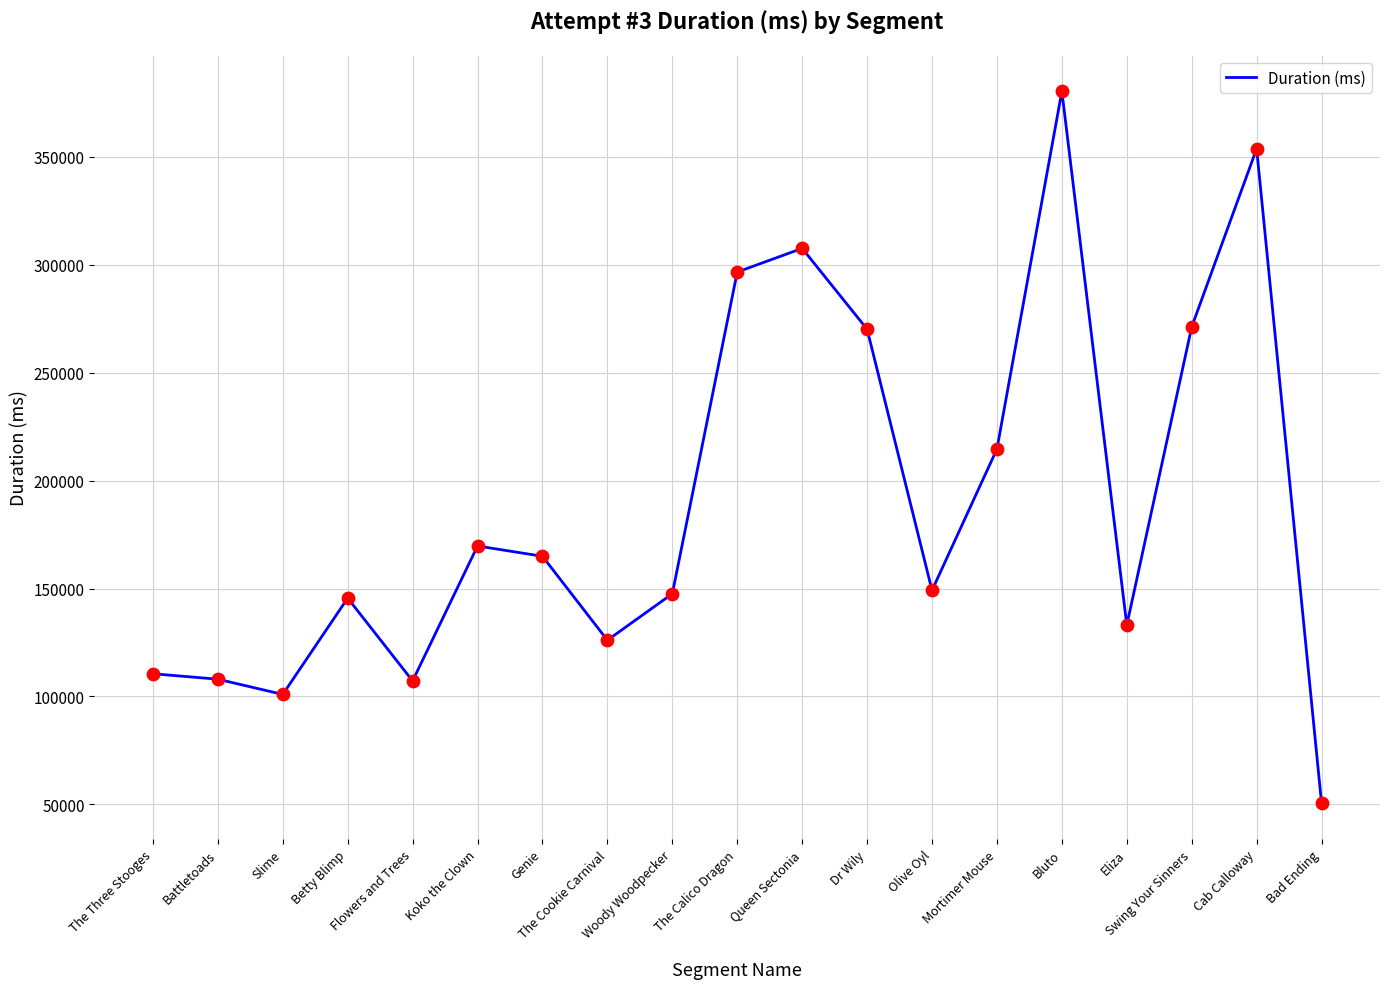

What is the ratio of the value at Flowers and Trees to the value at The Three Stooges?

1.0